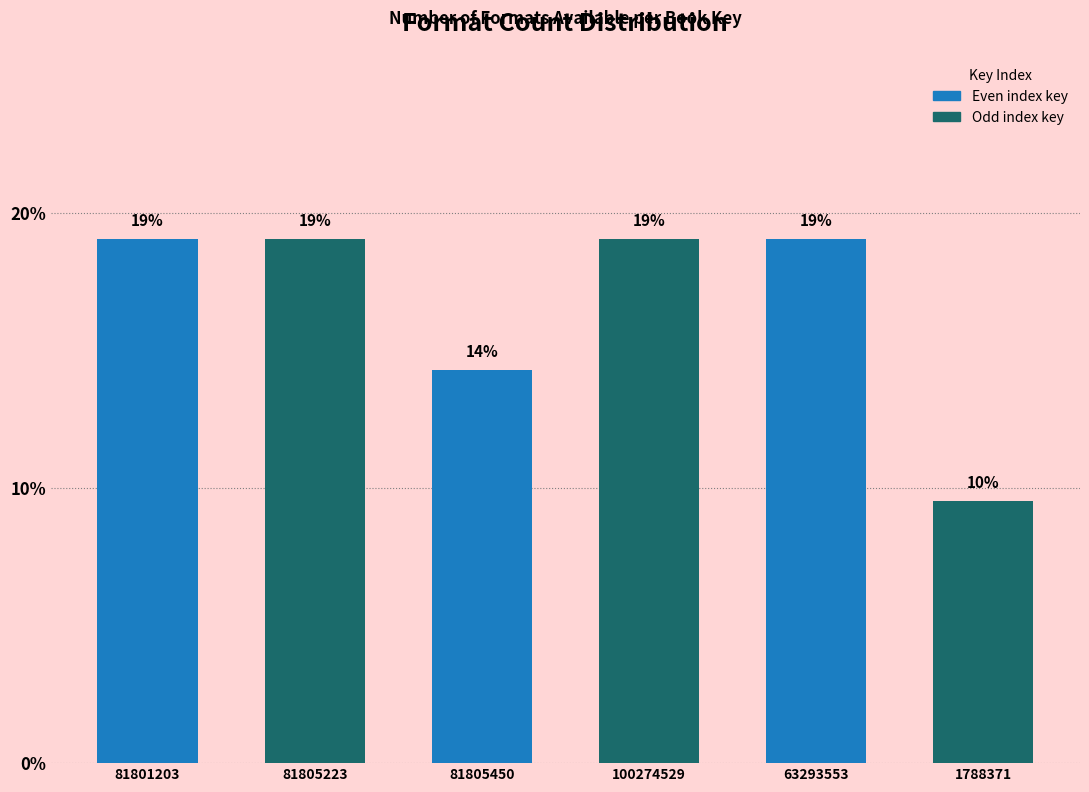

At which label is the value closest to 14?

81805450